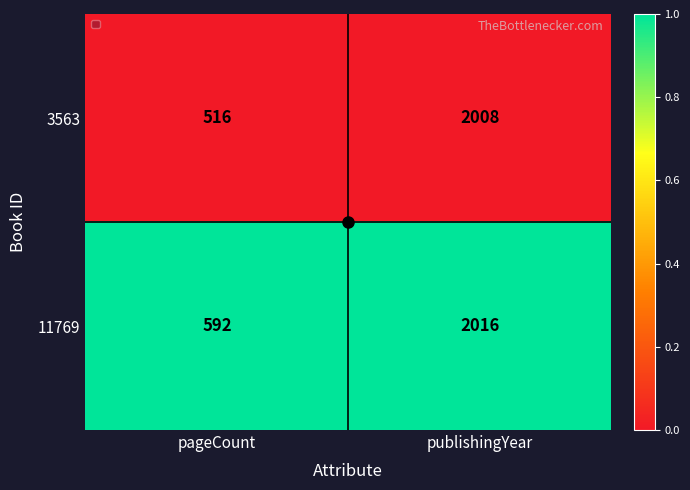

At which label is 11769 closest to 1304?

pageCount